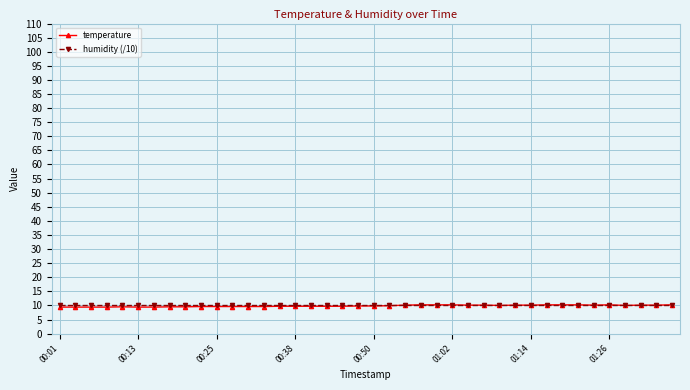

What is the smallest value displayed?

9.4